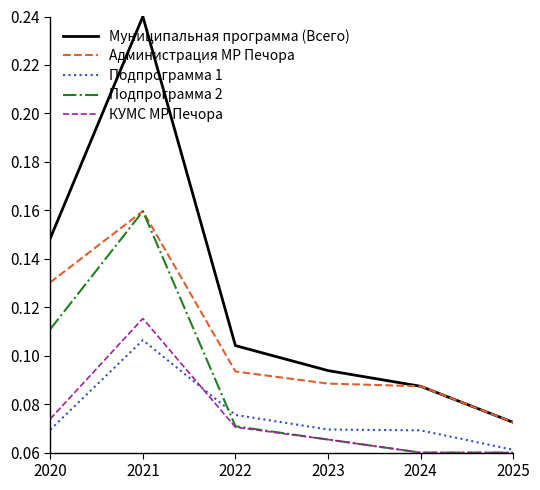

True or false: Администрация МР Печора and КУМС МР Печора intersect in this chart.

False